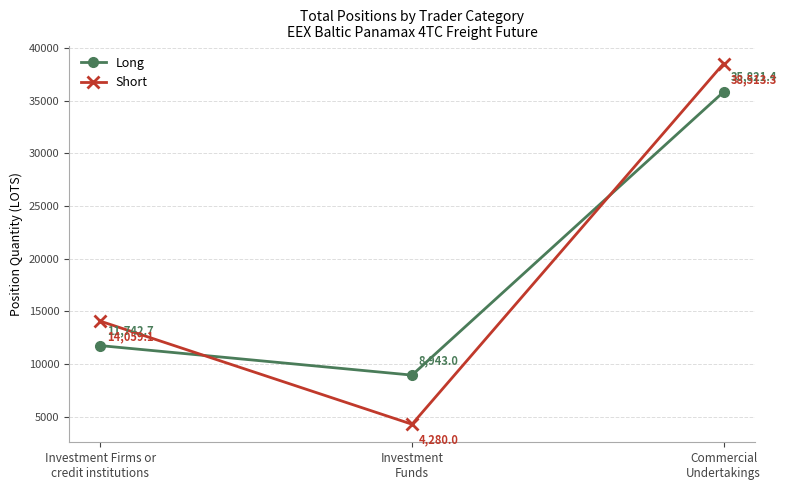

Count the number of categories in the chart.

3